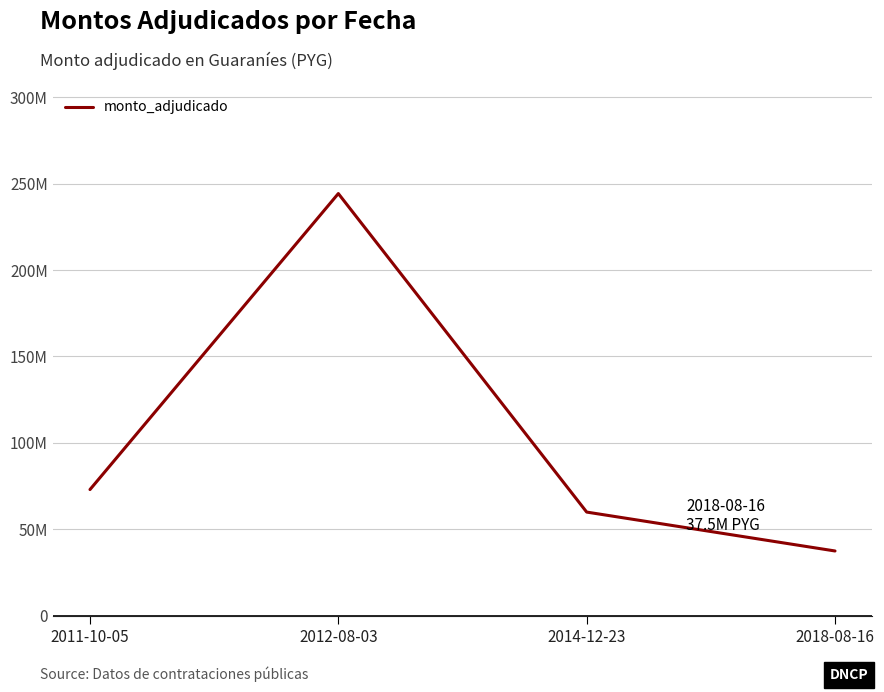

Rank the categories by value from highest to lowest.

2012-08-03, 2011-10-05, 2014-12-23, 2018-08-16